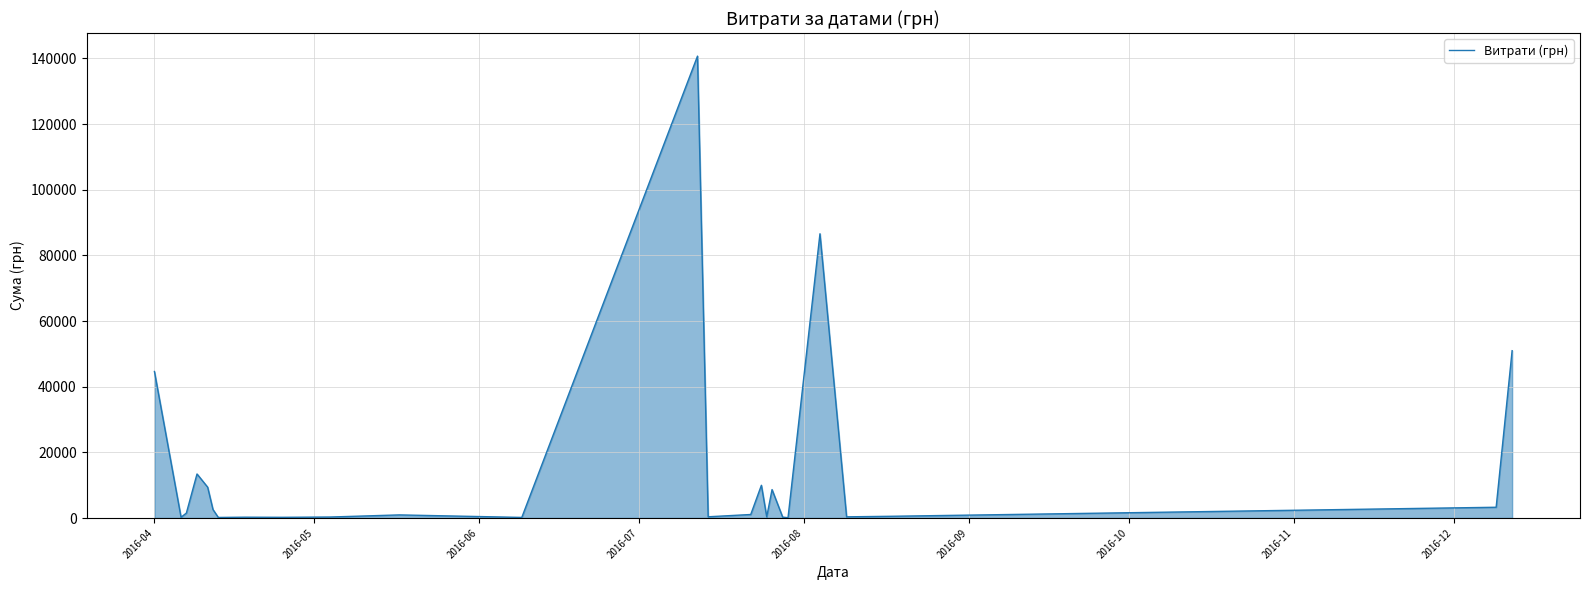

What is the greatest value displayed?

140706.2